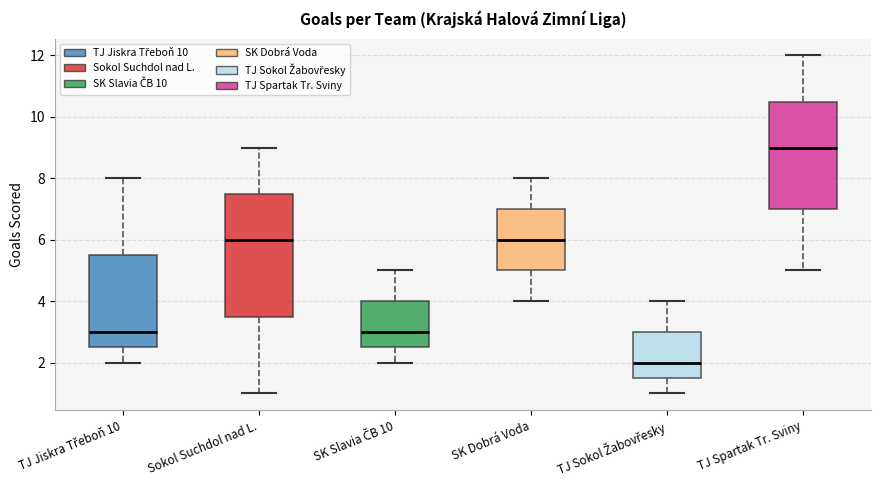

Reading left to right, transcribe this box plot: for each box, give where its median line is, the range the box spans, and where its two whiskers end, as read against the y-axis. The values are not printed on the chart, so give them approximately, as read against the axis.

TJ Jiskra Třeboň 10: median 3.0, box 2.6 to 5.6, whiskers 2.0 to 8.0
Sokol Suchdol nad L.: median 6.0, box 3.6 to 7.6, whiskers 1.0 to 9.0
SK Slavia ČB 10: median 3.0, box 2.6 to 4.0, whiskers 2.0 to 5.0
SK Dobrá Voda: median 6.0, box 5.0 to 7.0, whiskers 4.0 to 8.0
TJ Sokol Žabovřesky: median 2.0, box 1.6 to 3.0, whiskers 1.0 to 4.0
TJ Spartak Tr. Sviny: median 9.0, box 7.0 to 10.6, whiskers 5.0 to 12.0